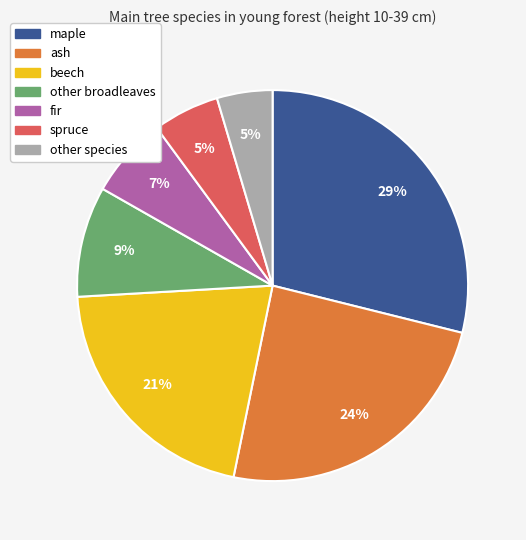

How many segments does this pie chart have?

7